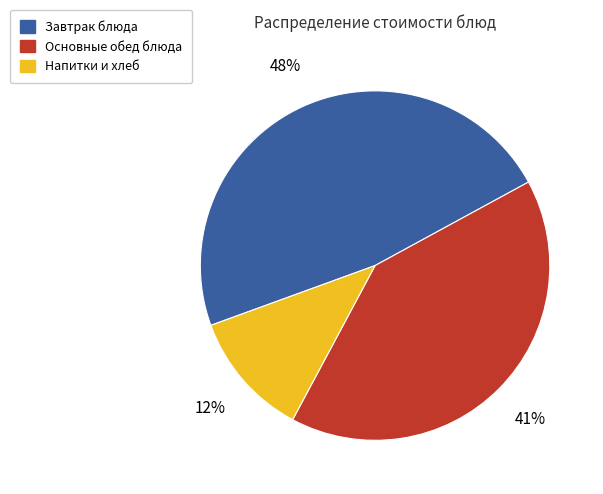

How many segments does this pie chart have?

3